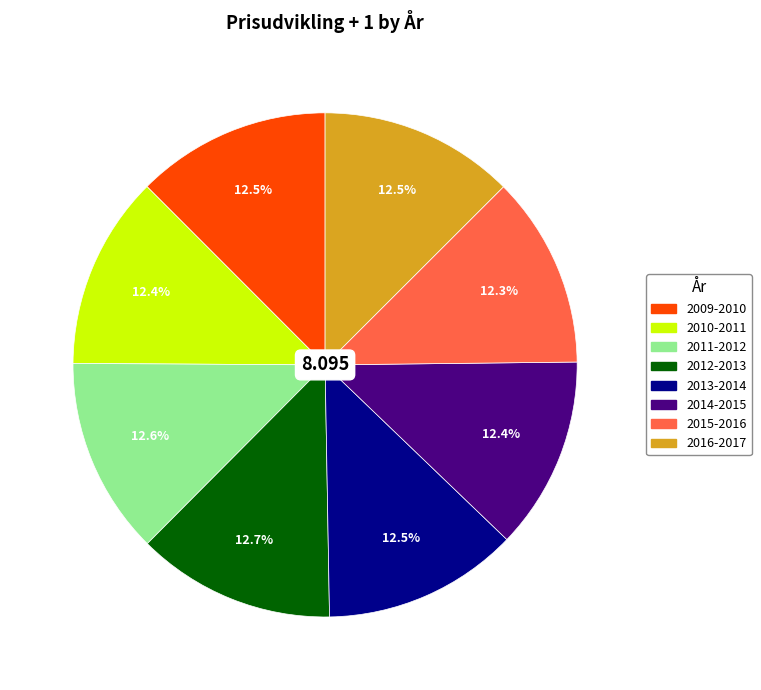

True or false: 2016-2017 accounts for 1% of the total.

False